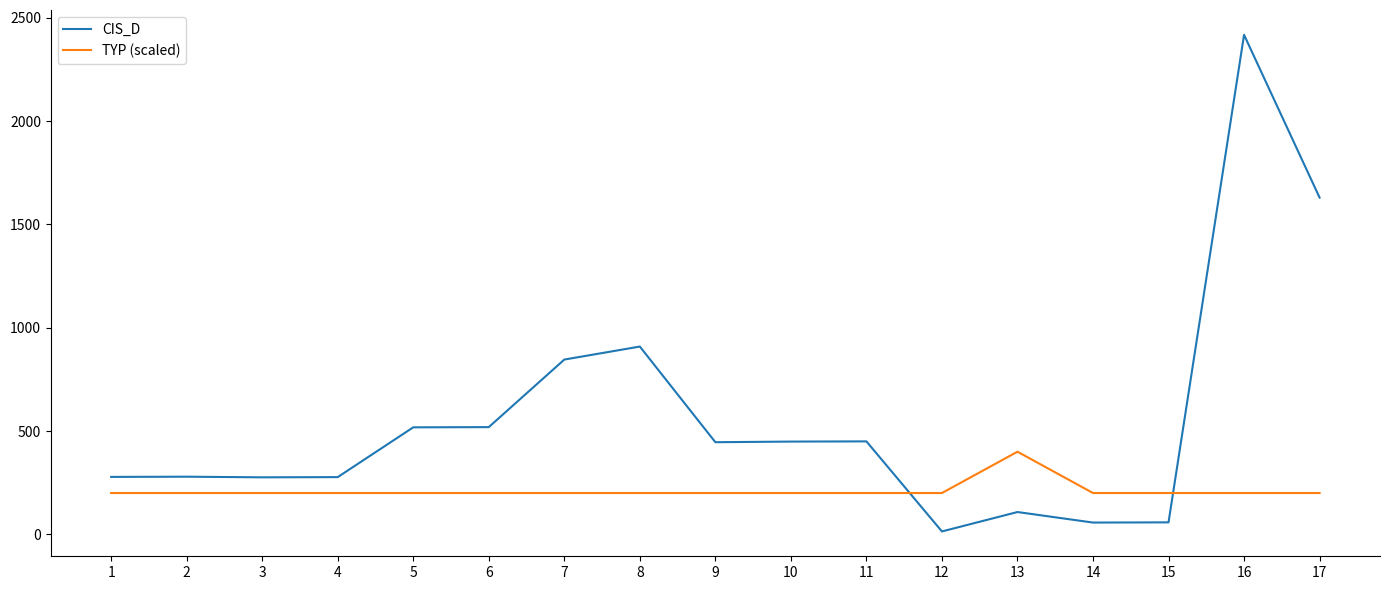

Is the value of CIS_D at 17 greater than the value of TYP (scaled) at 9?

Yes